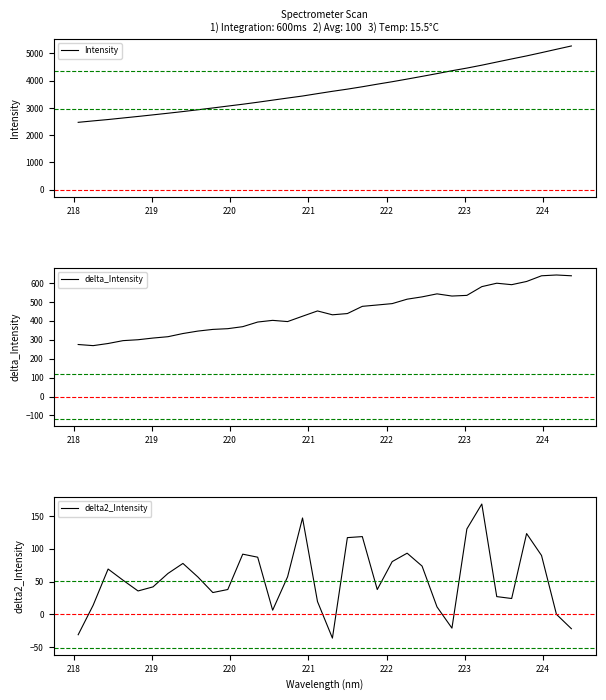

Which series has the widest spread of values?

Intensity